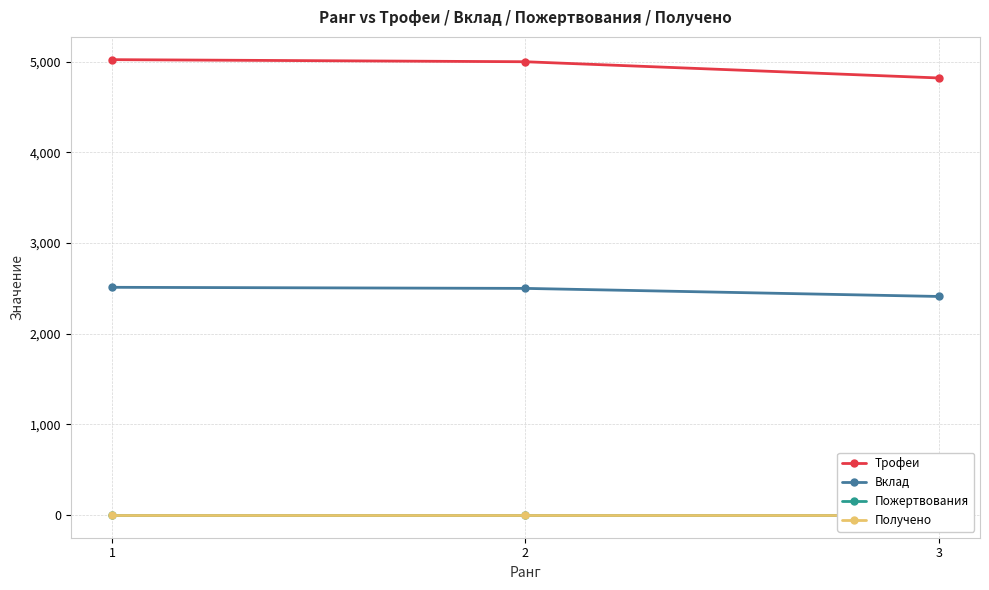

What is the value of the Вклад point at the 1st from the left?

2512